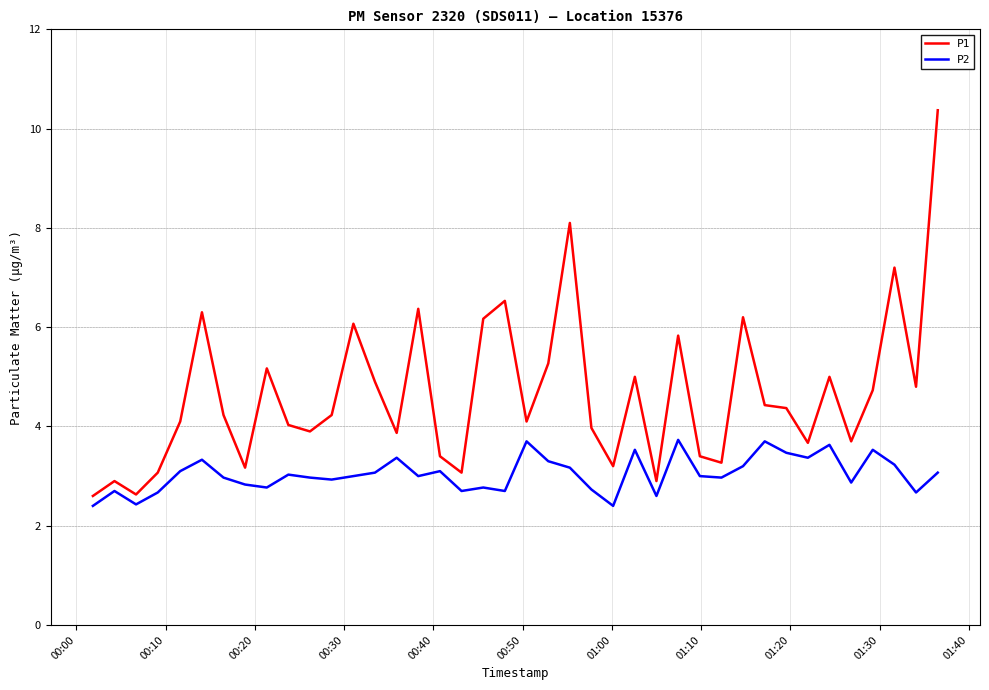

Which series has the largest range (max minus min)?

P1